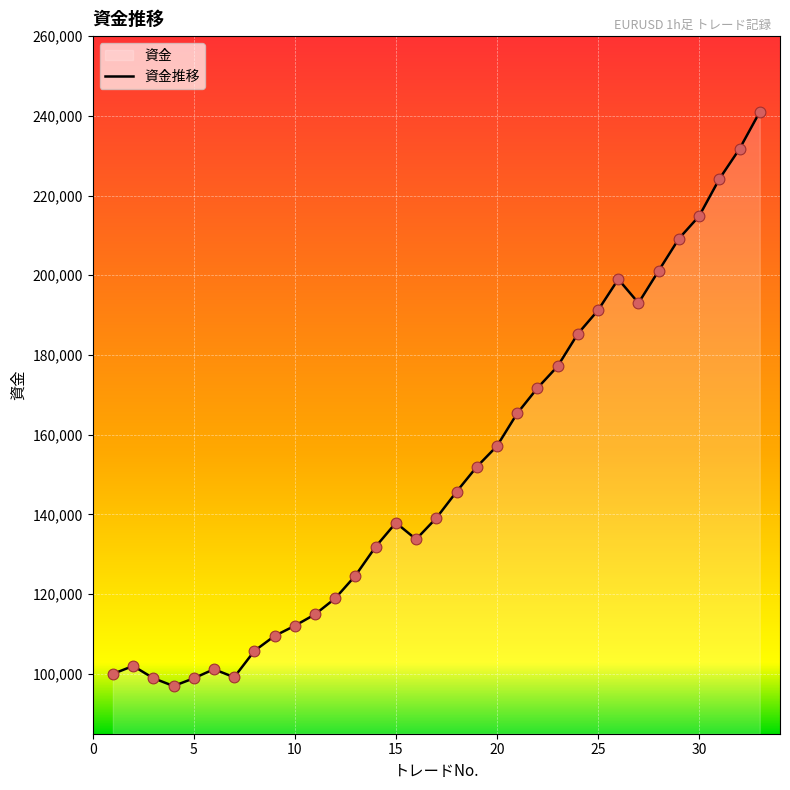

What is the change in value from 8 to 15?

+32141.0